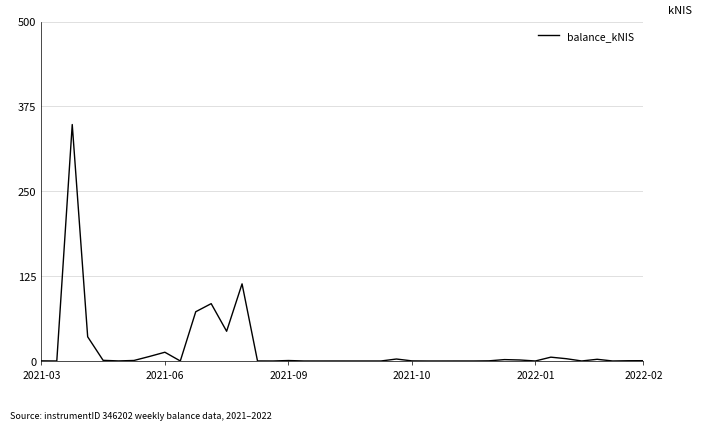

What is the difference between the maximum and minimum values?

348.4